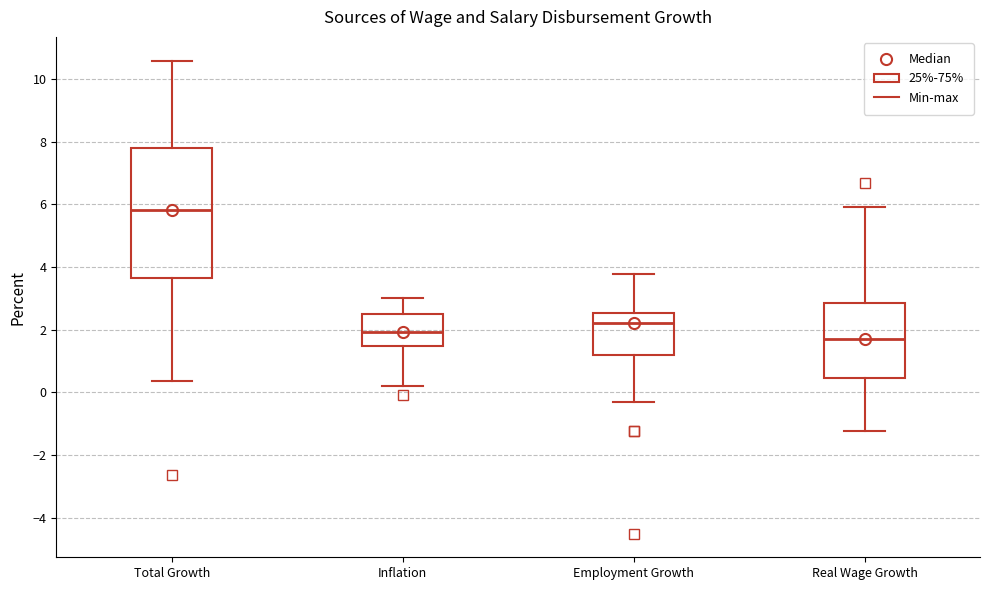

Where does the median line of the box for Employment Growth sit on the y-axis? The values are not printed on the chart, so give them approximately, as read against the axis.

2.2